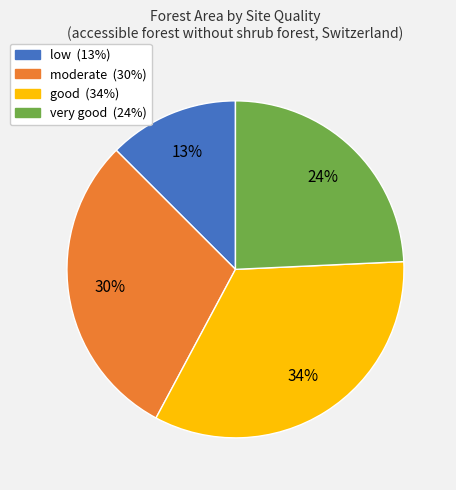

What is the smallest slice in the pie chart?

low